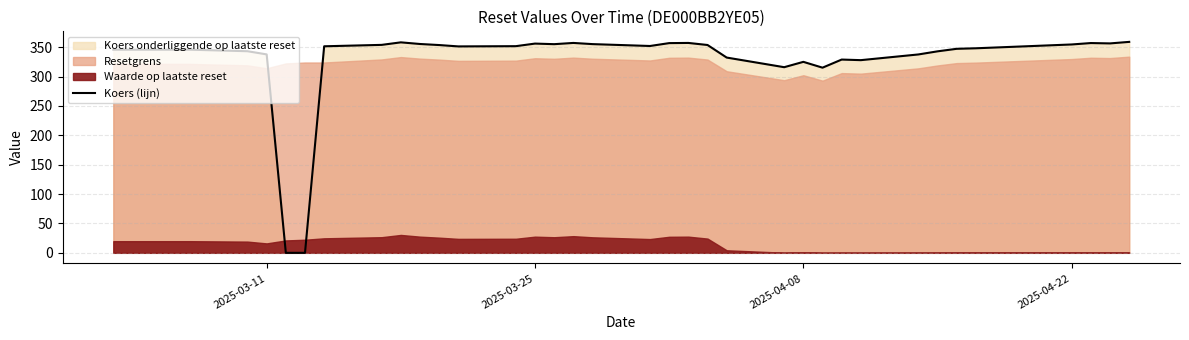

Reading left to right, what are all the values shown in this chart?

345.8	345.8	345.8	345.8	345.8	343.2	337.8	0.0	0.0	351.6	354.0	358.3	355.5	353.7	351.4	351.8	356.2	355.2	357.3	355.3	352.1	357.0	357.3	353.8	332.4	316.0	325.1	315.2	329.0	328.0	337.7	343.0	347.3	348.2	354.7	357.1	356.5	359.1